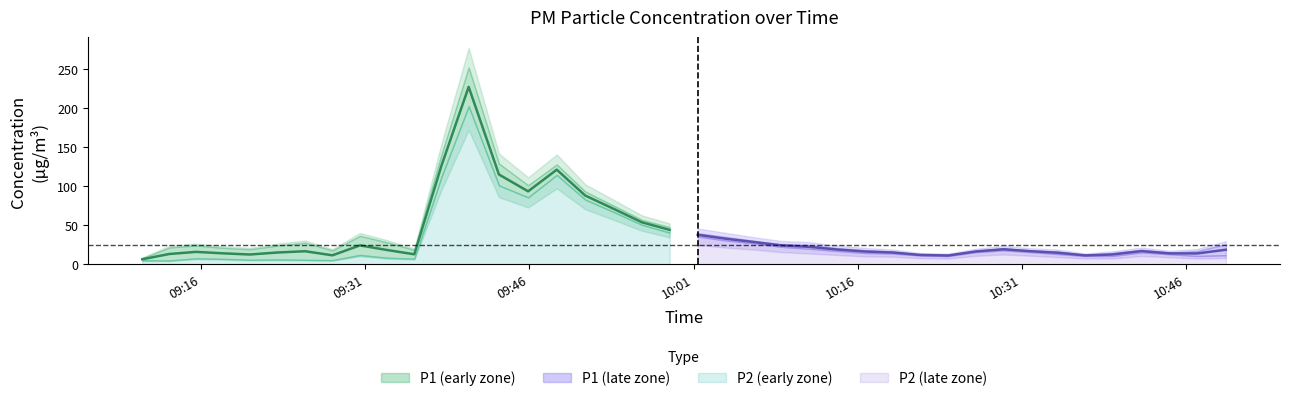

Which series has the largest total across all categories?

P1